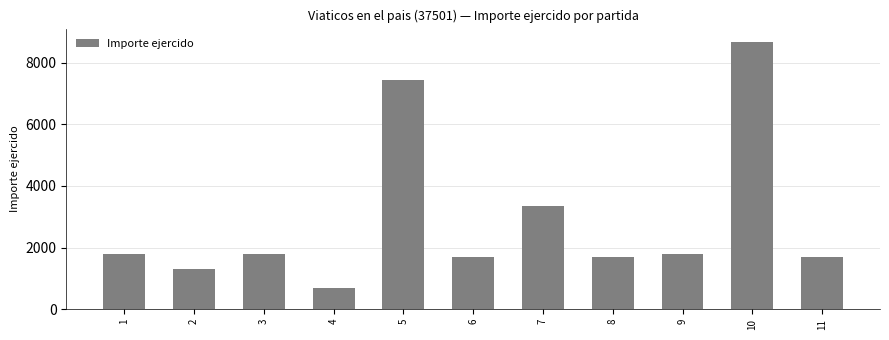

What is the sum of all values?

31886.6